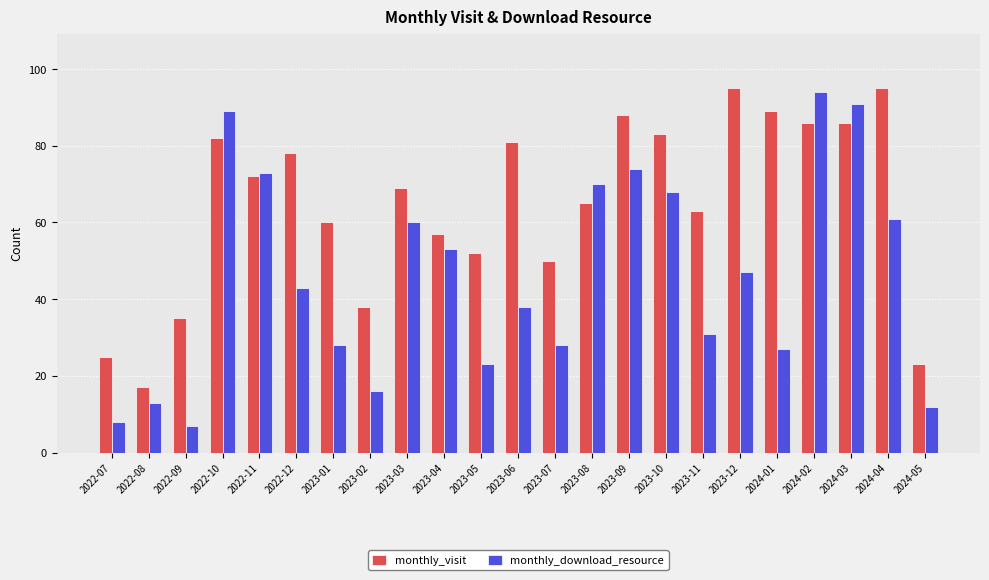

What is the label of the 17th bar from the left?

2023-11